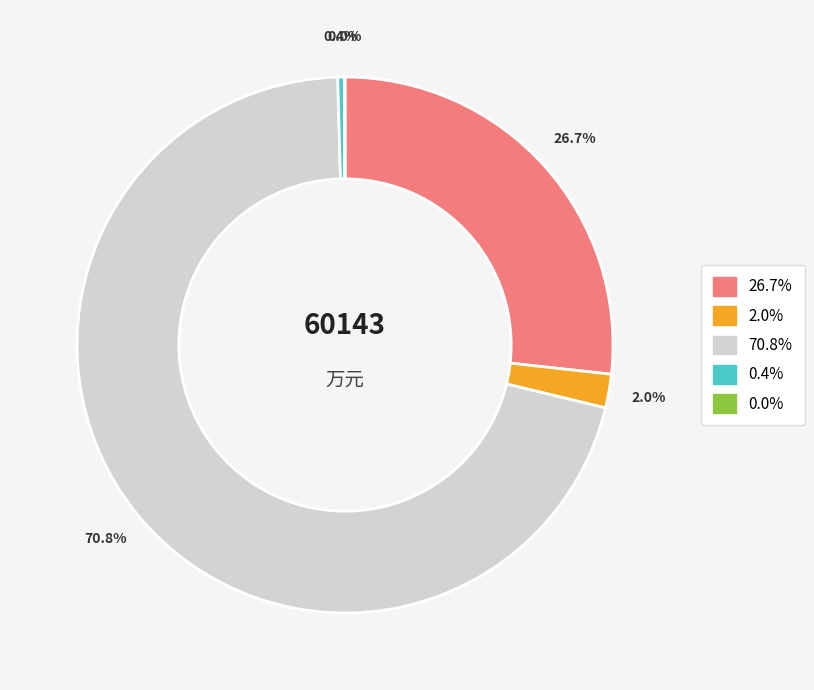

Do 26.7% and 70.8% together represent more than half of the pie?

Yes